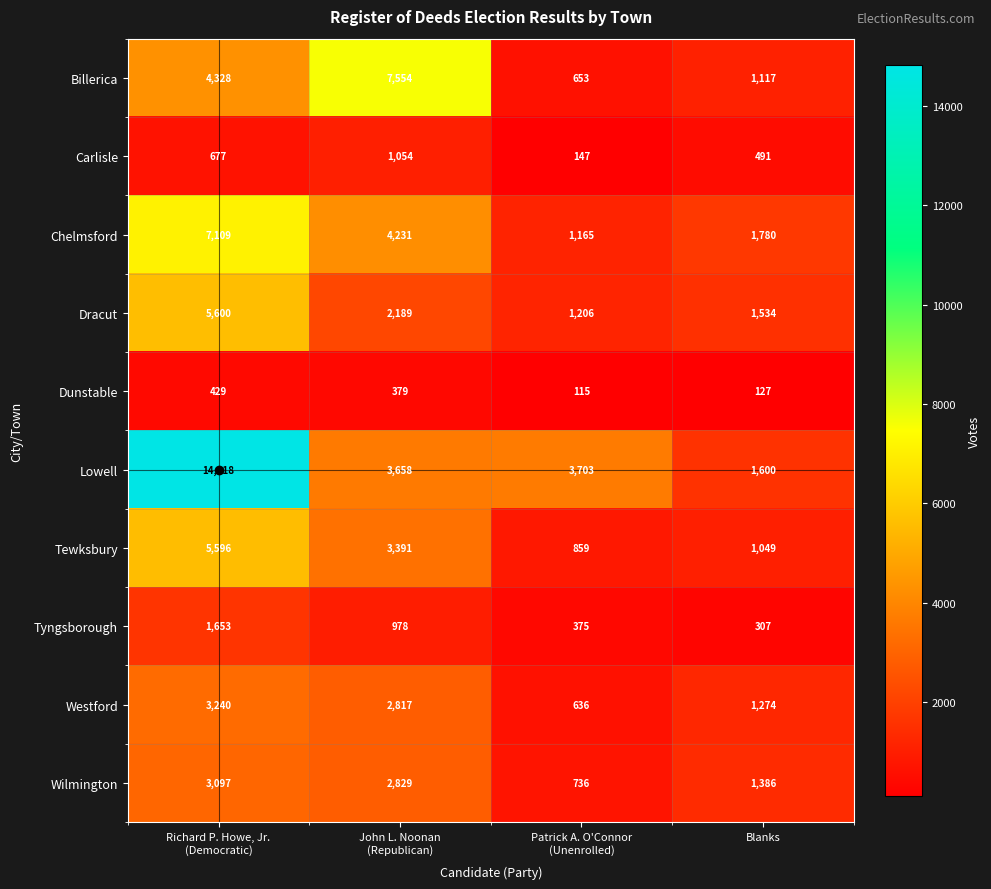

Which series has the largest range (max minus min)?

Lowell